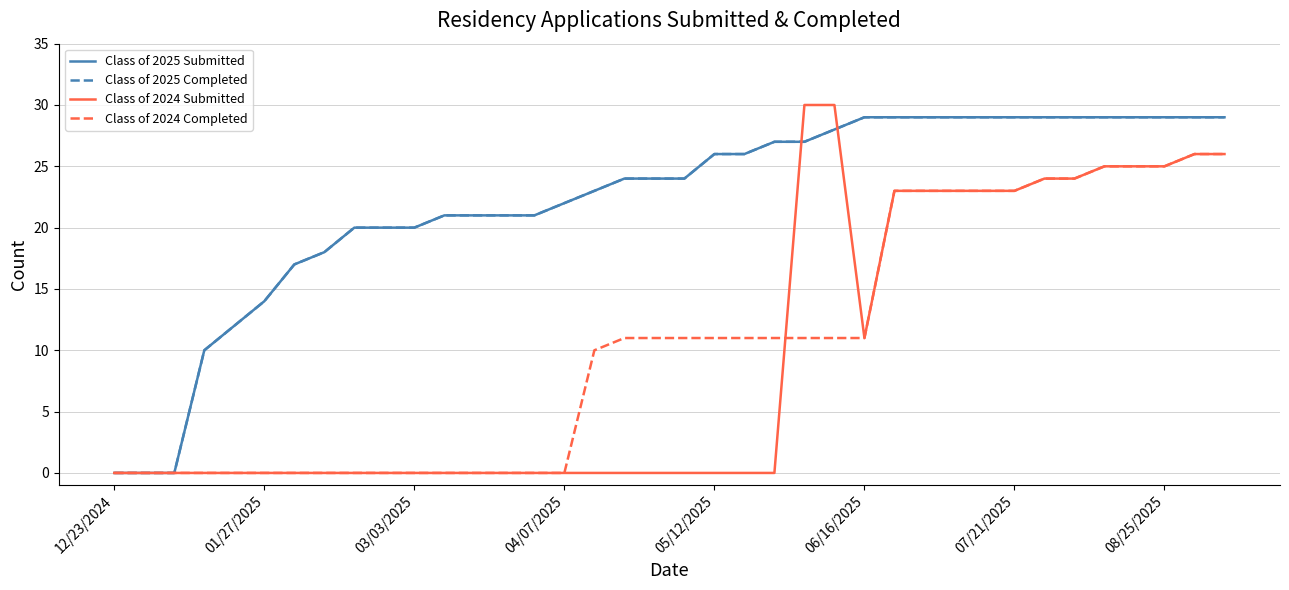

Is this an area chart (filled region under the line)?

No